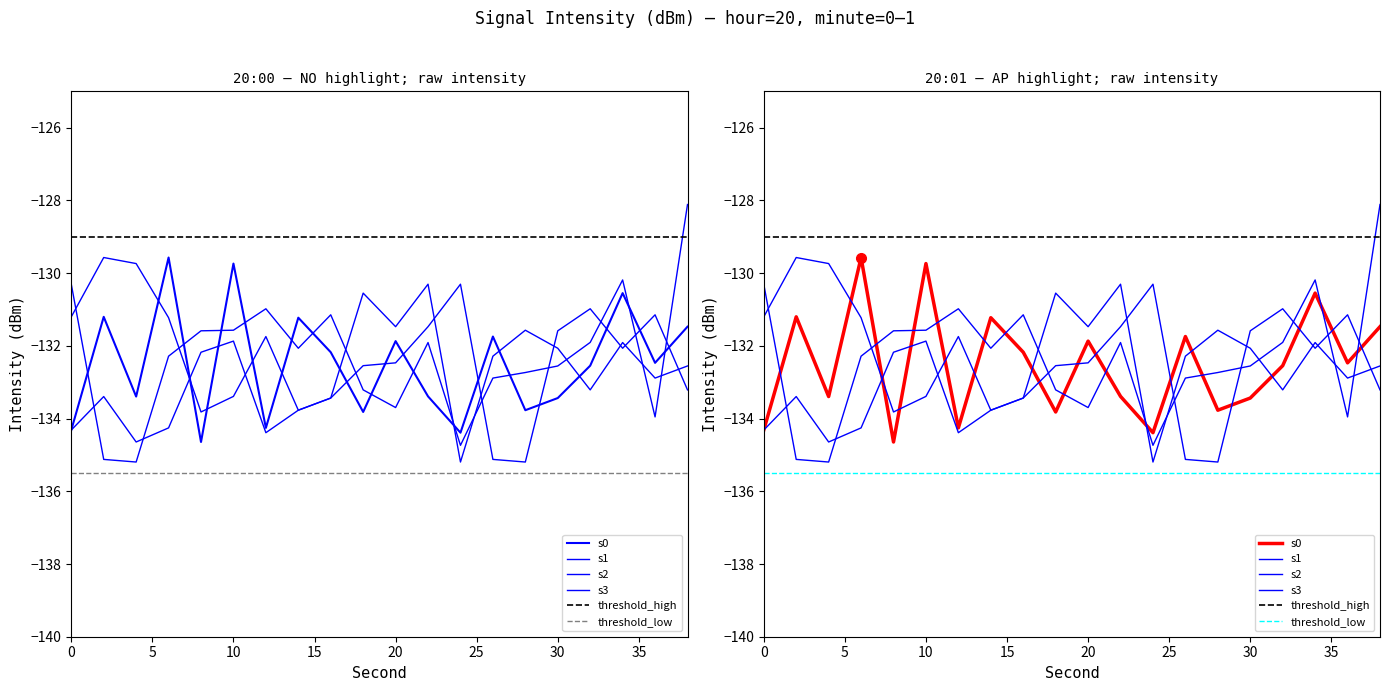

What is the difference between the s3 values at 24 and 30?

3.1